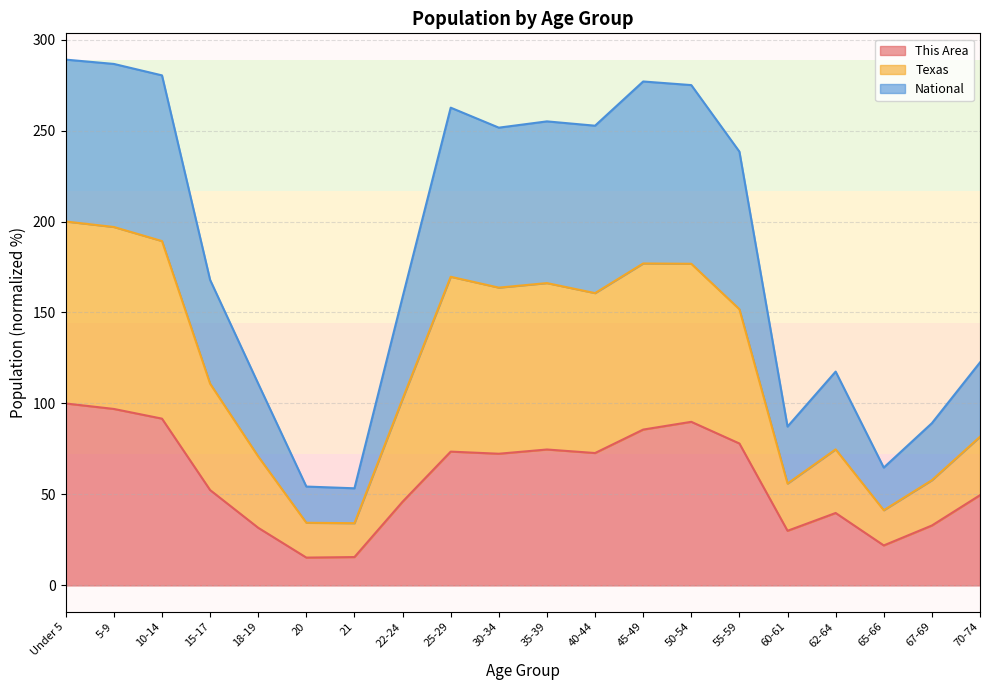

The value of This Area at 25-29 is 41.2. True or false?

False